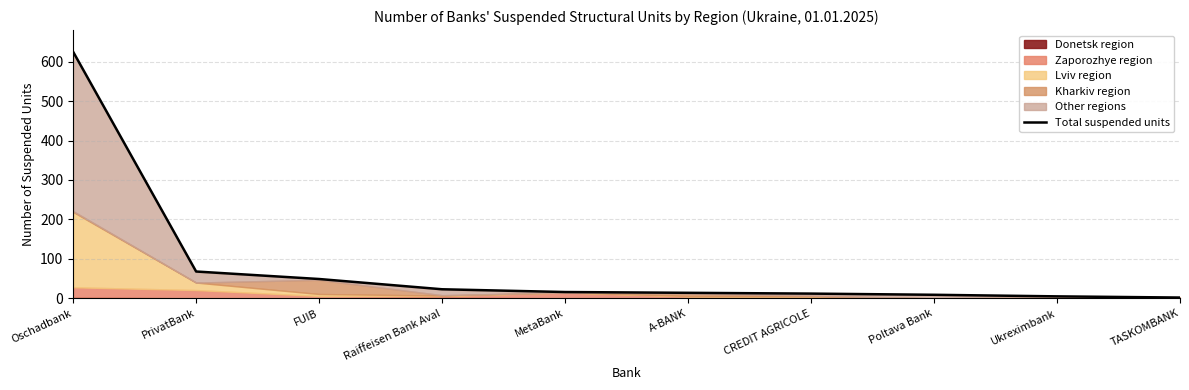

What is the change in value from FUIB to CREDIT AGRICOLE?

-37